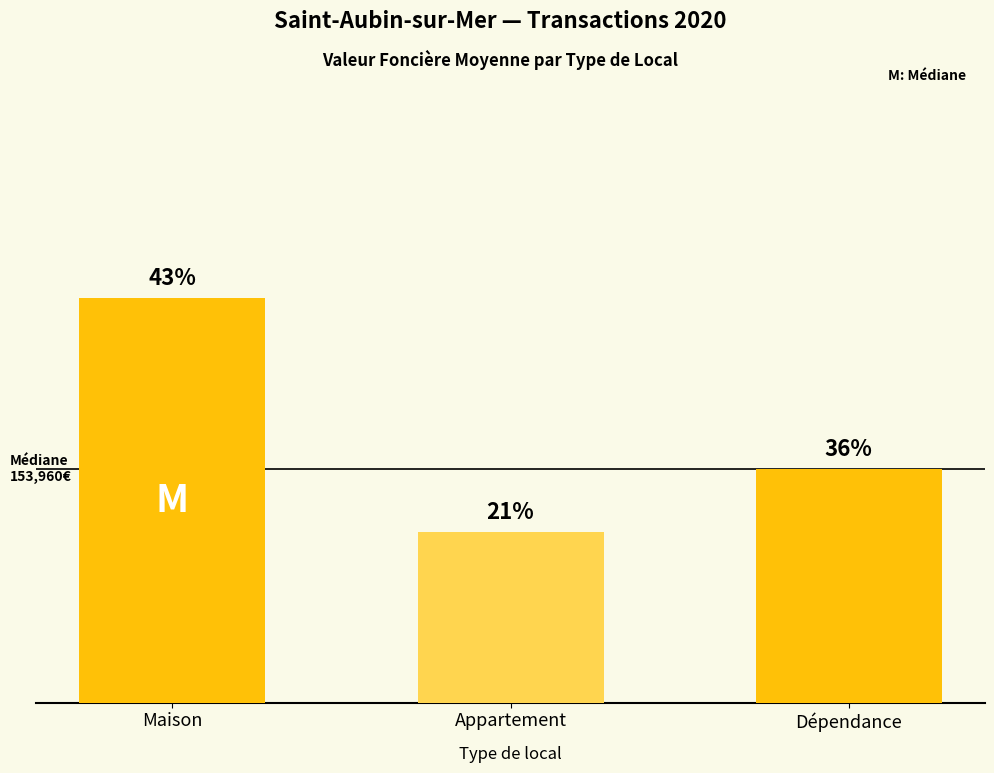

What is the maximum value shown in the chart?

266461